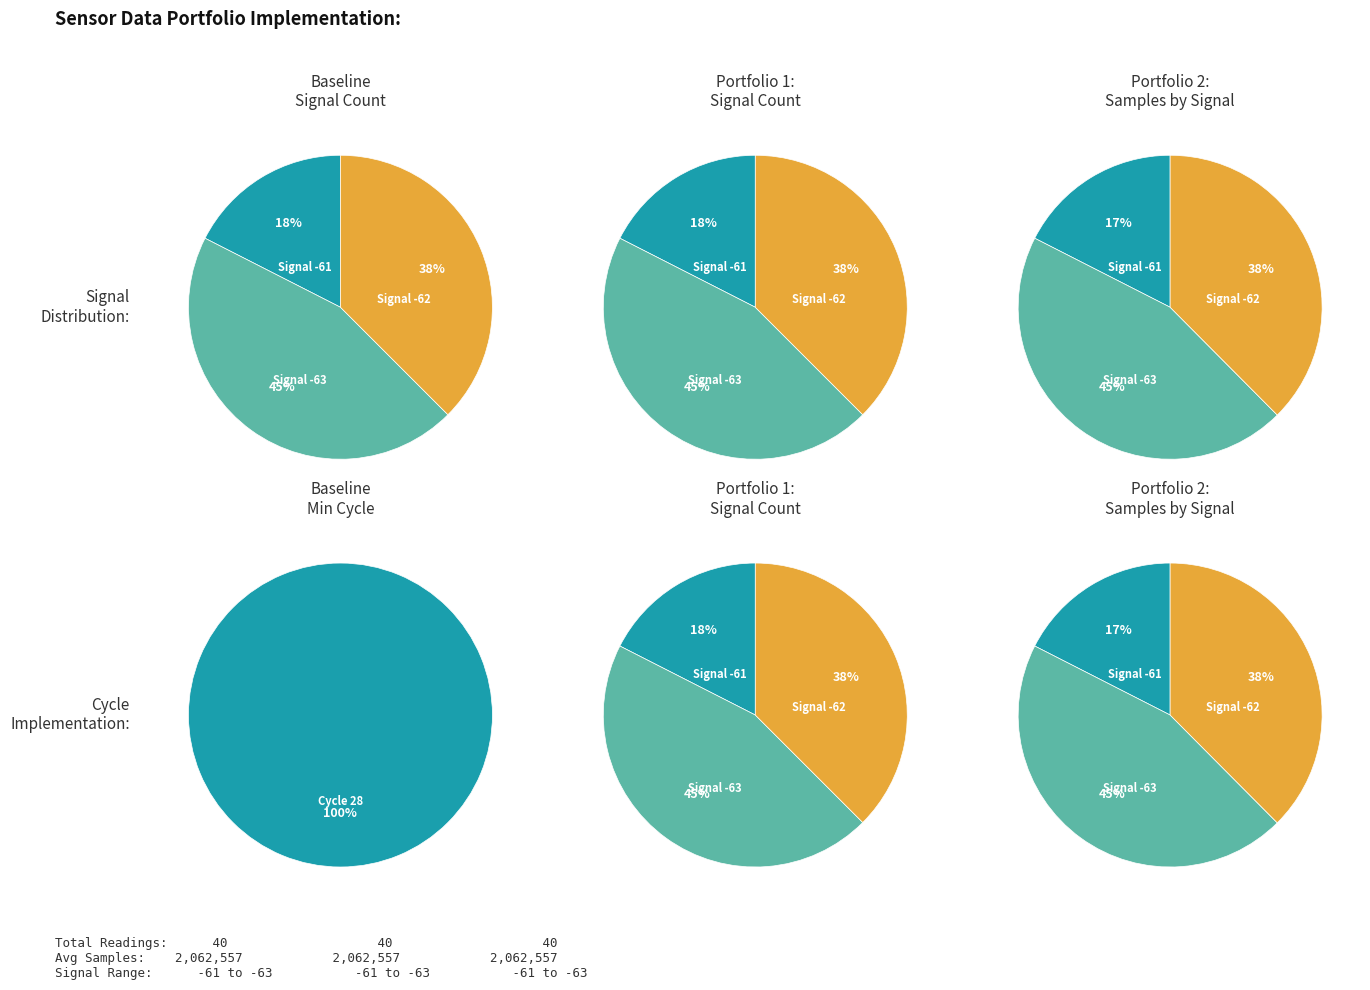

True or false: 6 accounts for 1% of the total.

False